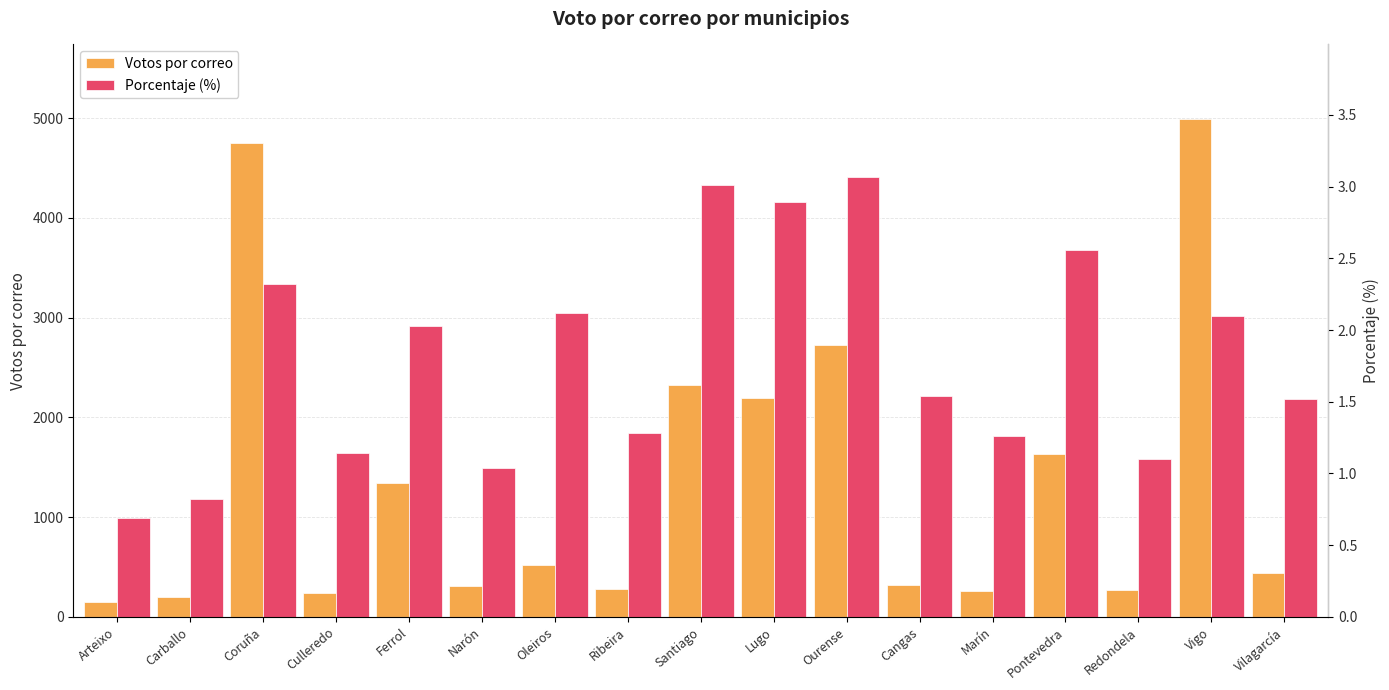

Rank the categories by Porcentaje (%) value from highest to lowest.

Ourense, Santiago, Lugo, Pontevedra, Coruña, Oleiros, Vigo, Ferrol, Cangas, Vilagarcía, Ribeira, Marín, Culleredo, Redondela, Narón, Carballo, Arteixo